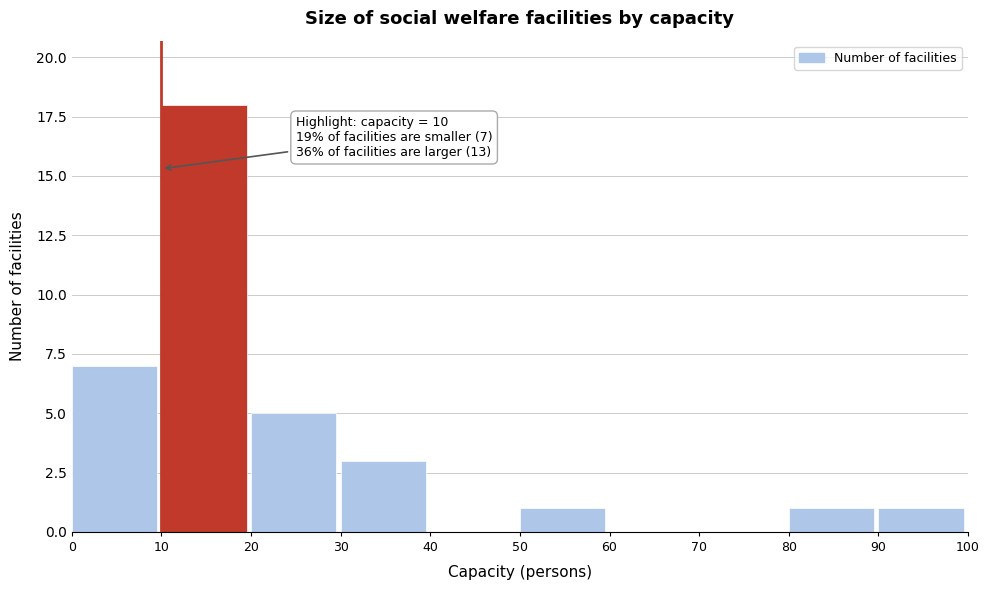

Which range on the x-axis has the tallest bar?

10 to 20